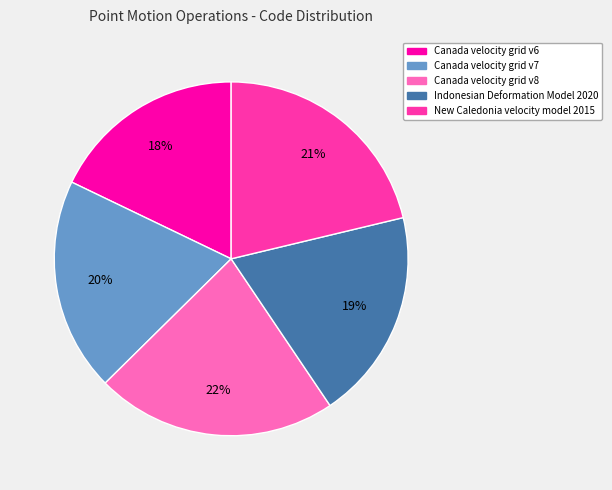

Count the number of slices in the pie.

5